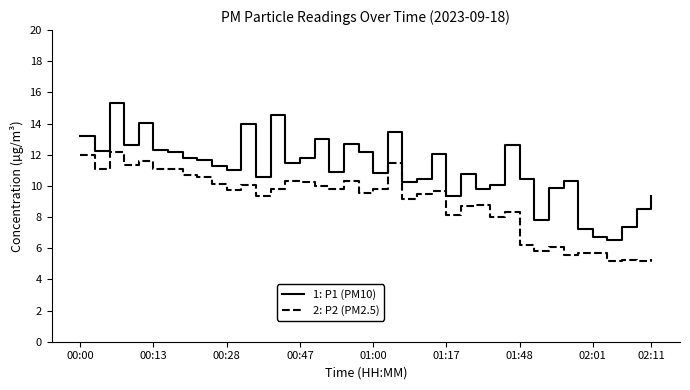

What is the difference between the maximum and minimum values in the 2: P2 (PM2.5) series?

7.0